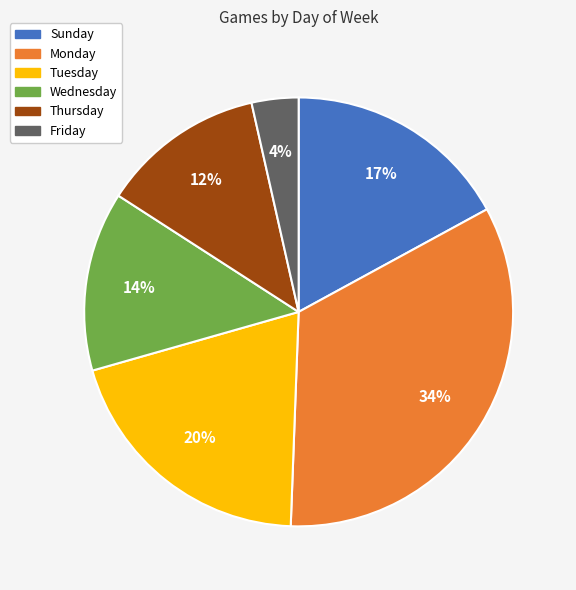

Does any single category account for the majority?

No